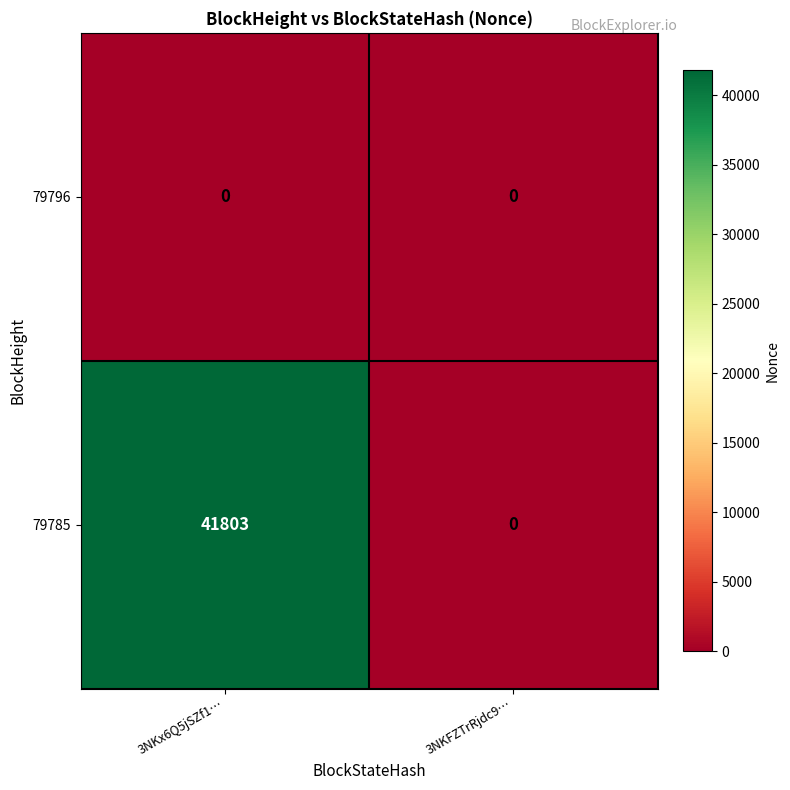

Reading left to right, list all the values displayed in this chart.

79796: 0	0
79785: 41803	0